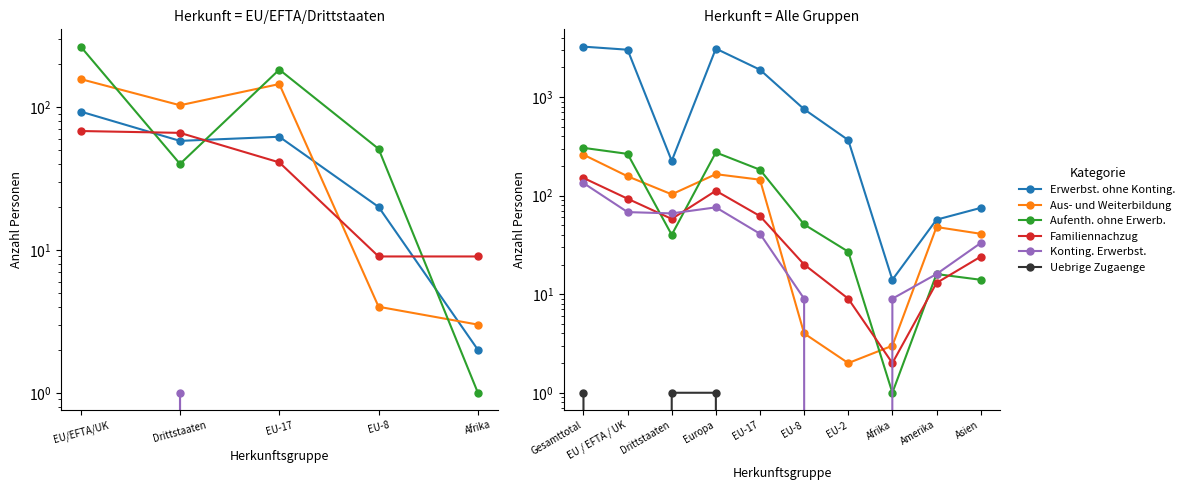

Reading left to right, what are all the values shown in this chart?

Familiennachzug: 151	93	58	112	62	20	9	2	13	24
Aus- und Weiterbildung: 260	157	103	165	145	4	2	3	48	41
Aufenth. ohne Erwerb.: 305	265	40	274	183	51	27	1	16	14
Konting. Erwerbst.: 134	68	66	76	41	9	0	9	16	33
Uebrige Zugaenge: 1	0	1	1	0	0	0	0	0	0
Erwerbst. ohne Konting.: 3244	3019	225	3098	1892	752	366	14	57	75